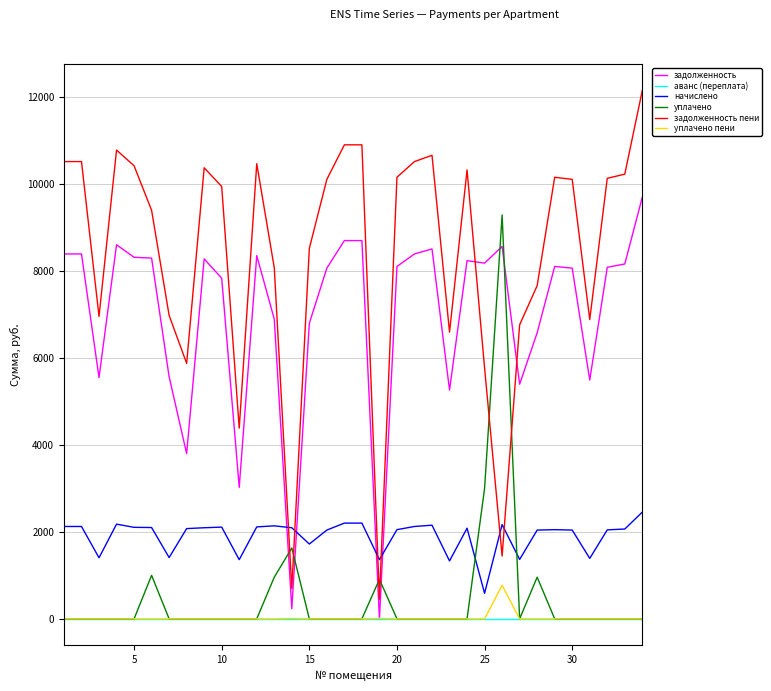

In начислено, how many points are lower than both neighbors (excluding endpoints)?

9